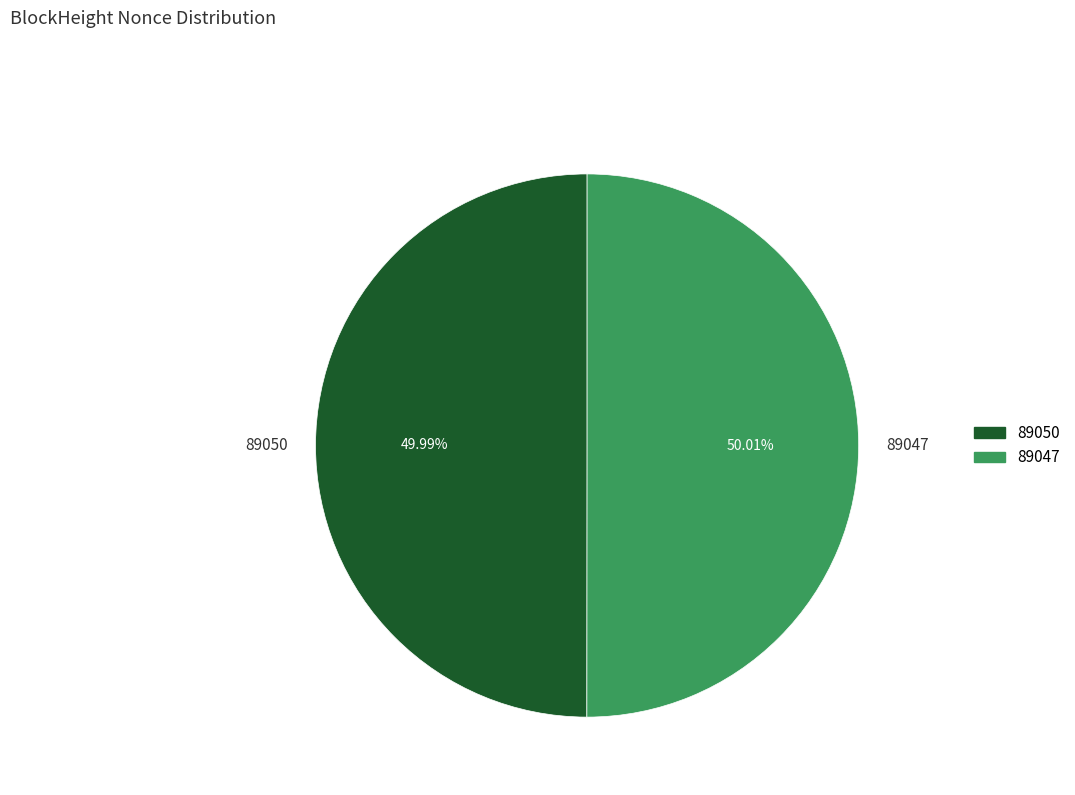

Does any single category account for the majority?

Yes